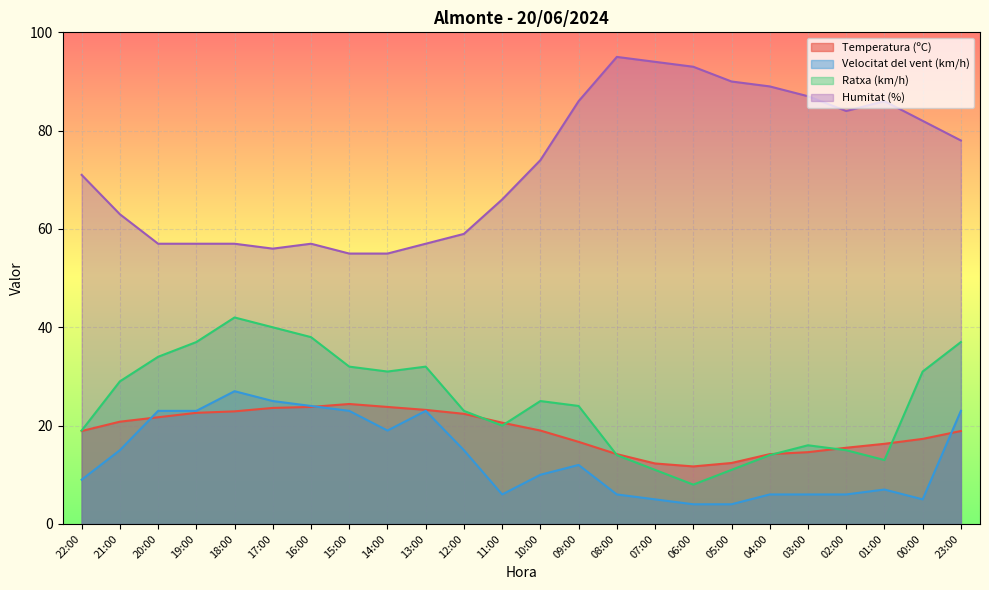

The value of Velocitat del vent (km/h) at 13:00 is 23.0. True or false?

True